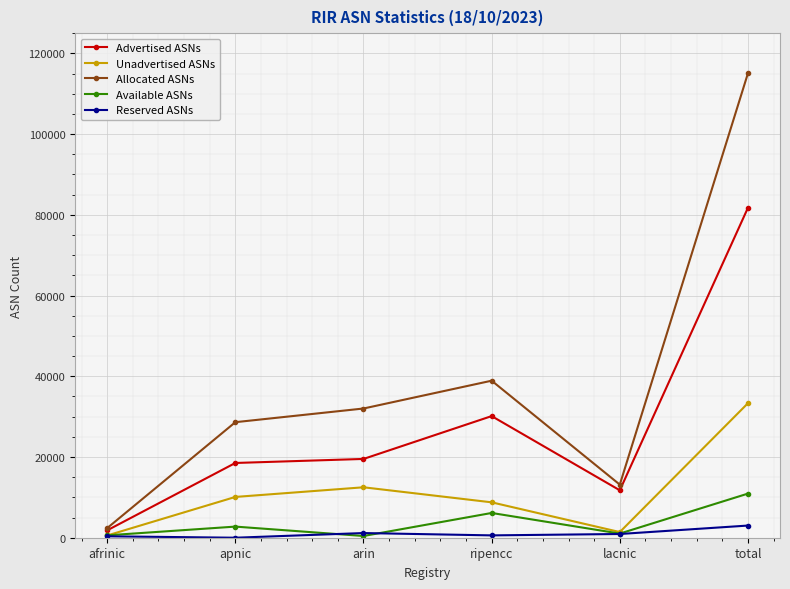

Rank the series by their maximum value, from lowest to highest.

Reserved ASNs, Available ASNs, Unadvertised ASNs, Advertised ASNs, Allocated ASNs